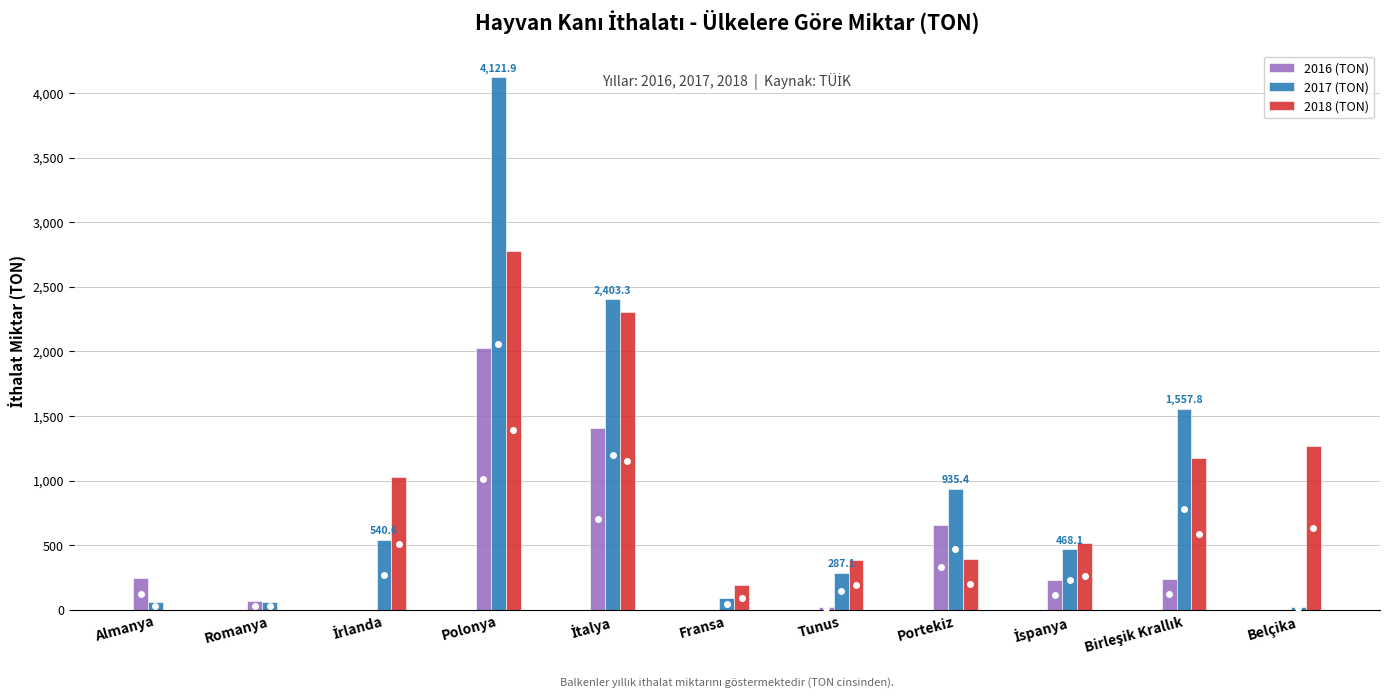

Which category has the highest value across all series?

Polonya